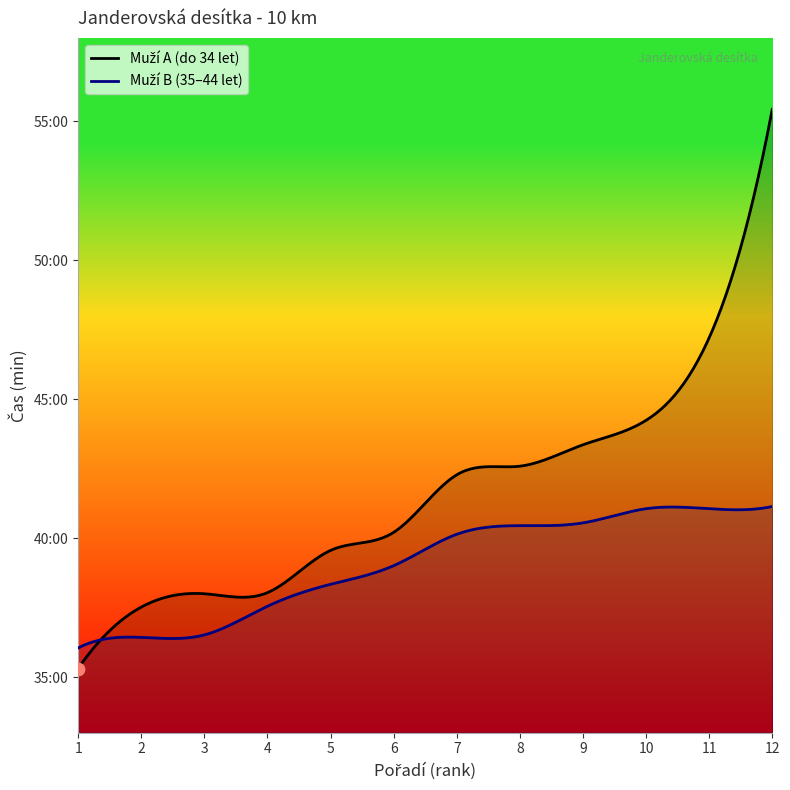

Which series reaches the minimum Y coordinate?

Muži A